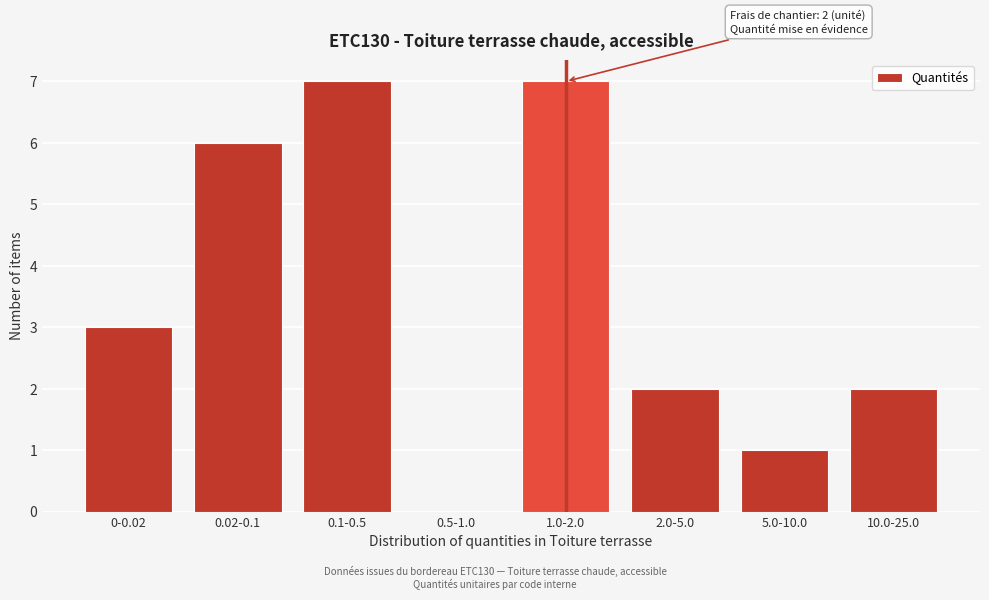

Reading left to right, transcribe all the data shown in this chart.

0-0.02=3	0.02-0.1=6	0.1-0.5=7	0.5-1.0=0	1.0-2.0=7	2.0-5.0=2	5.0-10.0=1	10.0-25.0=2